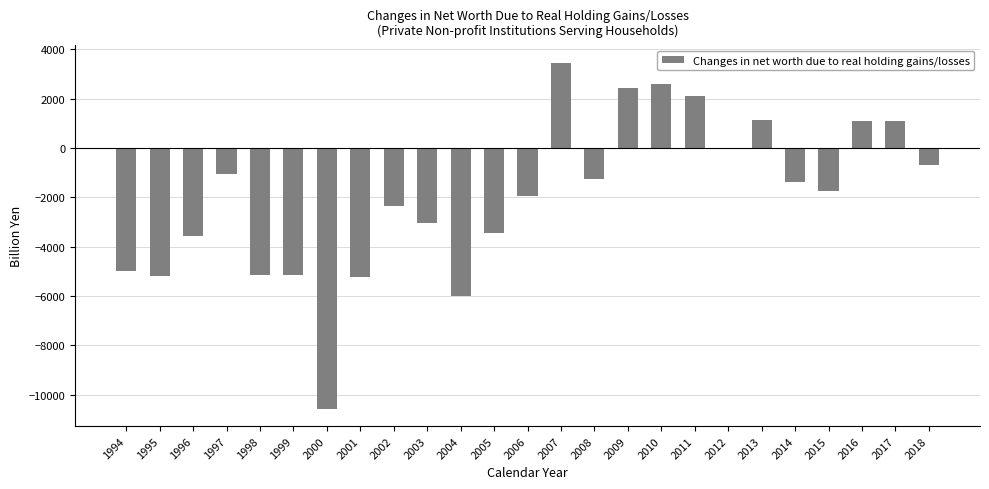

The chart shows a value of 4317.1 at 2009. True or false?

False